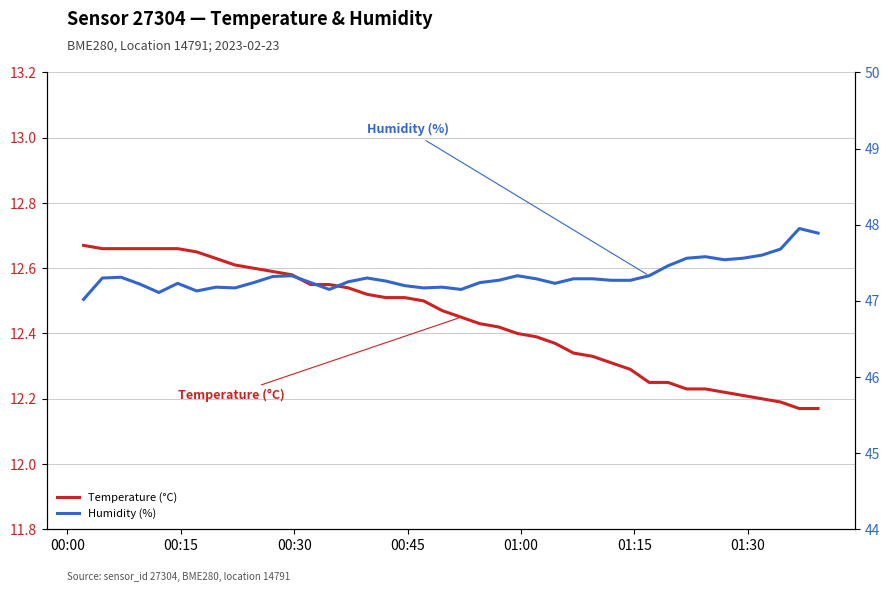

Which series has the largest total across all categories?

Humidity (%)